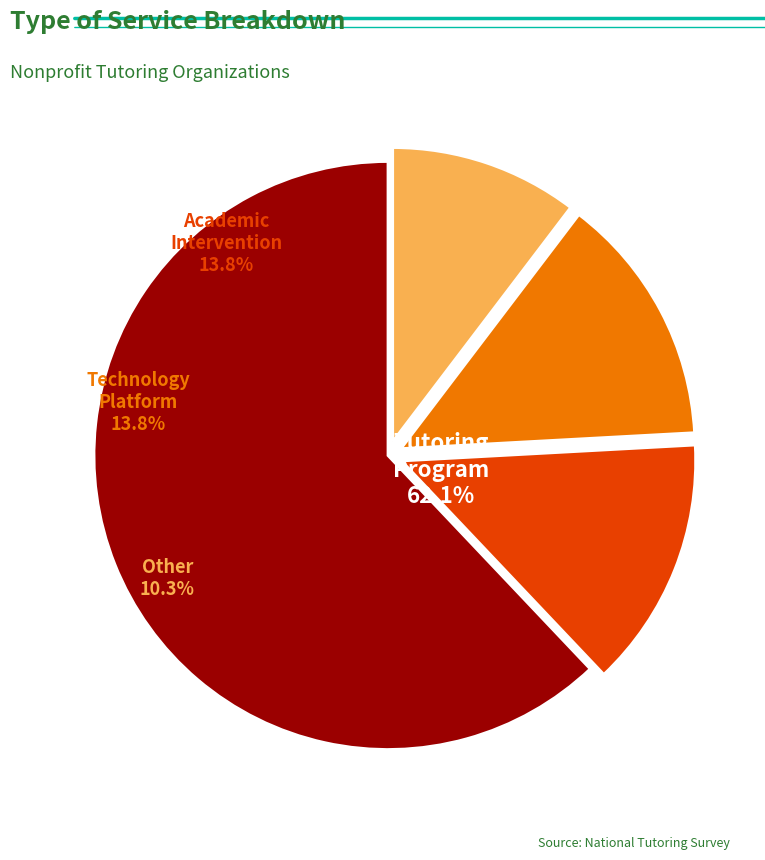

Between Academic Intervention and Tutoring Program, which is larger?

Tutoring Program